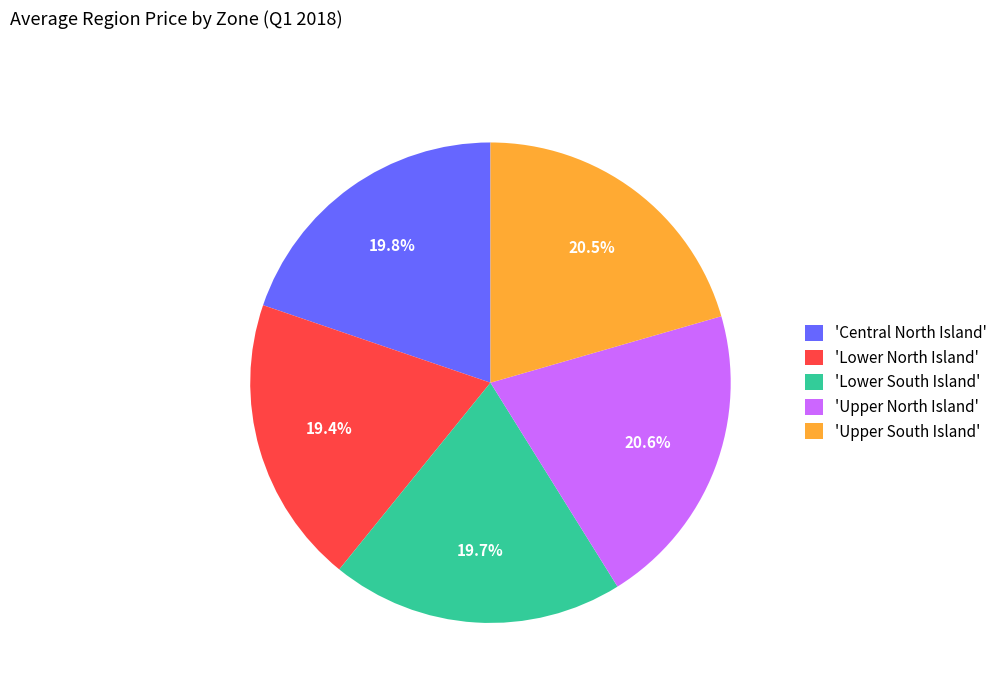

Is there any slice that represents more than half of the pie?

No